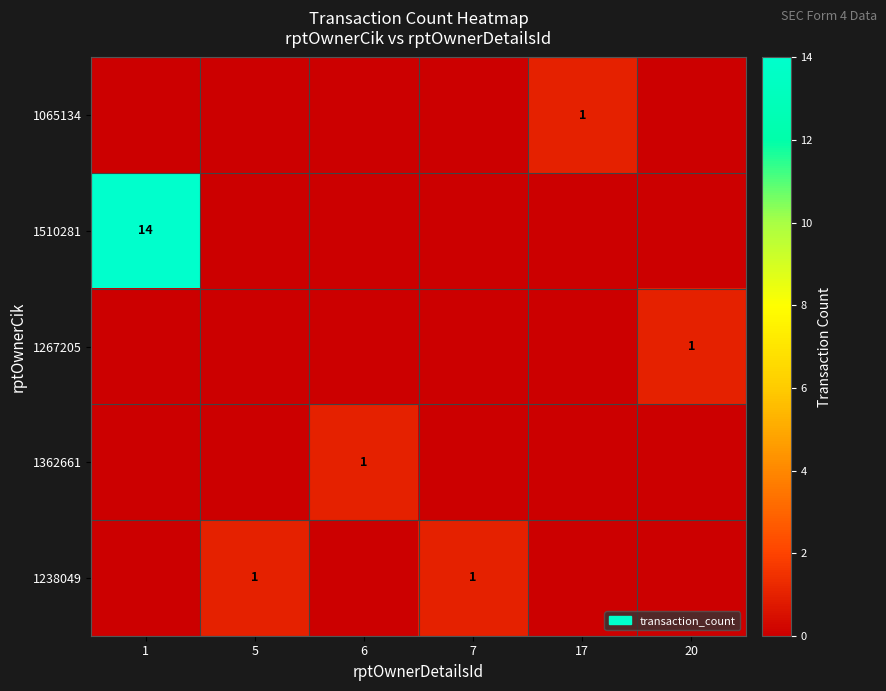

Which series has the largest total across all categories?

1510281